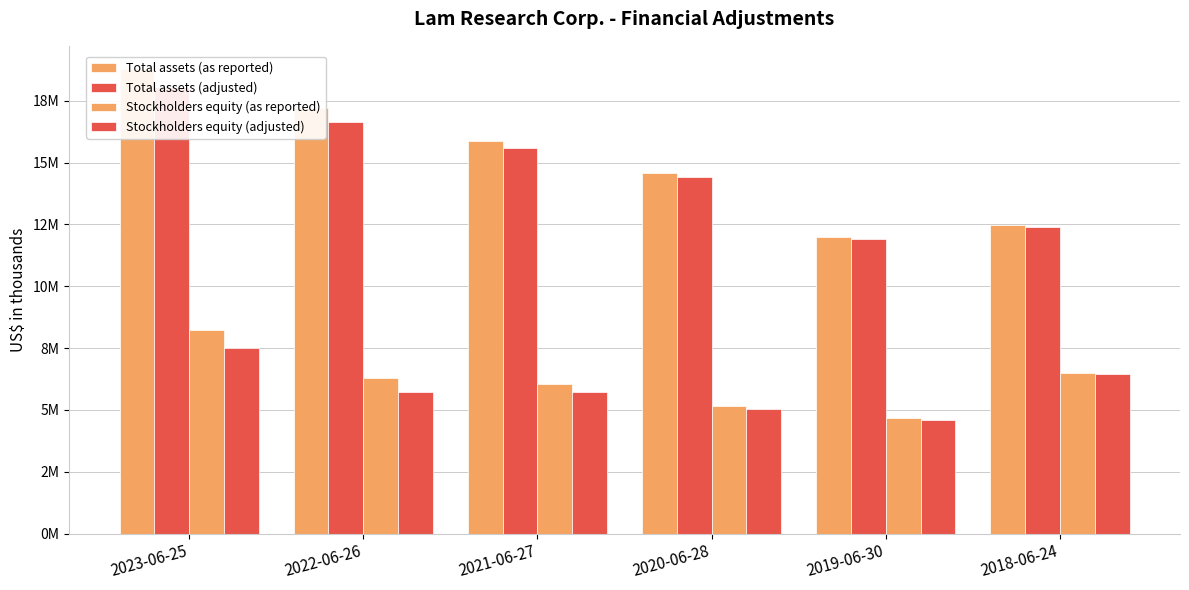

Reading left to right, list all the values displayed in this chart.

Total assets (as reported): 2023-06-25=18781643	2022-06-26=17195632	2021-06-27=15892152	2020-06-28=14559047	2019-06-30=12001333	2018-06-24=12479478
Total assets (adjusted): 2023-06-25=18069294	2022-06-26=16634935	2021-06-27=15584558	2020-06-28=14425661	2019-06-30=11917877	2018-06-24=12410905
Stockholders equity (as reported): 2023-06-25=8210172	2022-06-26=6278366	2021-06-27=6027188	2020-06-28=5172494	2019-06-30=4673865	2018-06-24=6501851
Stockholders equity (adjusted): 2023-06-25=7497823	2022-06-26=5717669	2021-06-27=5719594	2020-06-28=5039108	2019-06-30=4590409	2018-06-24=6433278